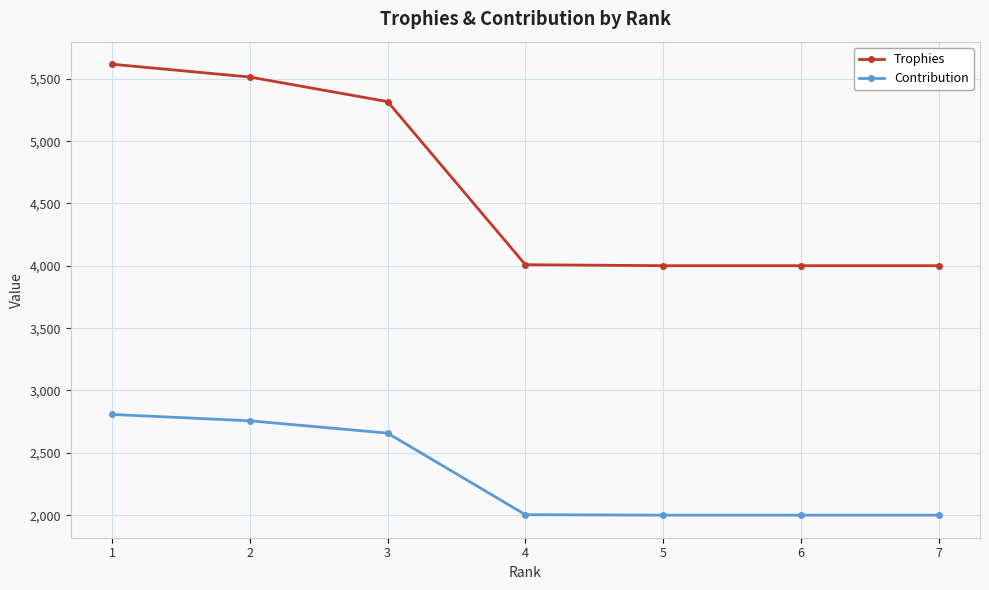

How many values in the Contribution series are below 2004?

3